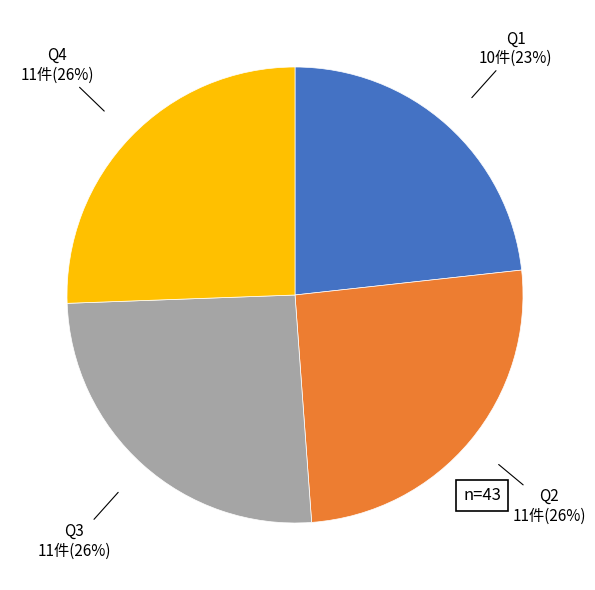

To the nearest percent, what is the average slice percentage?

25%